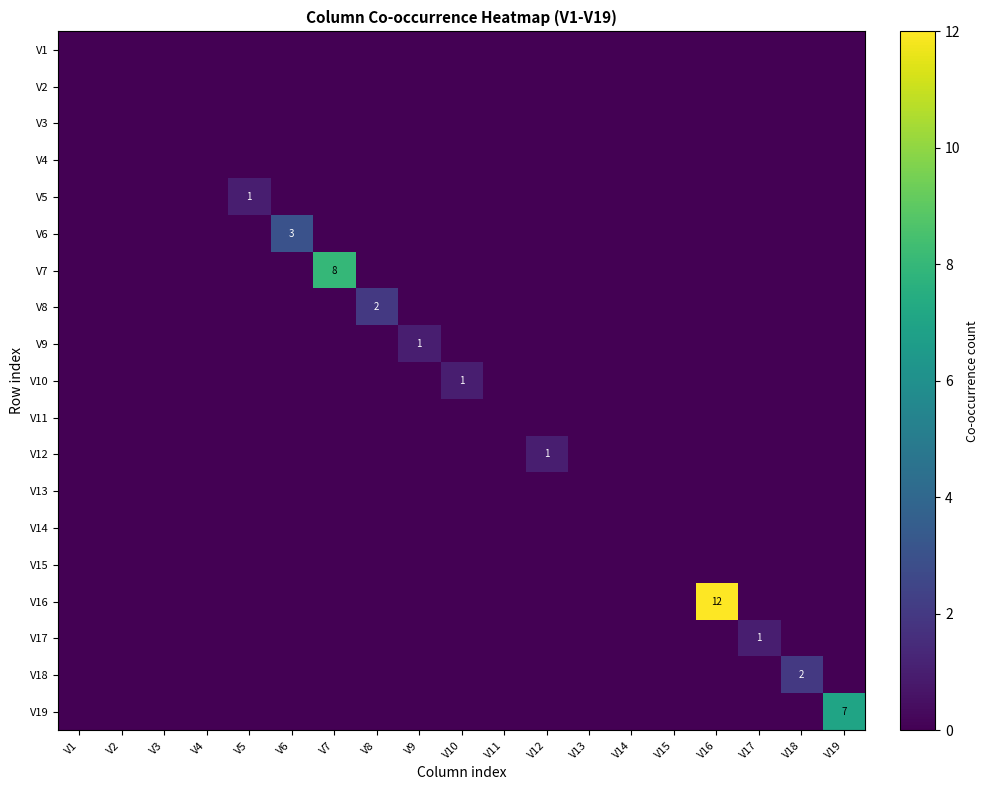

Which series has the widest spread of values?

V16